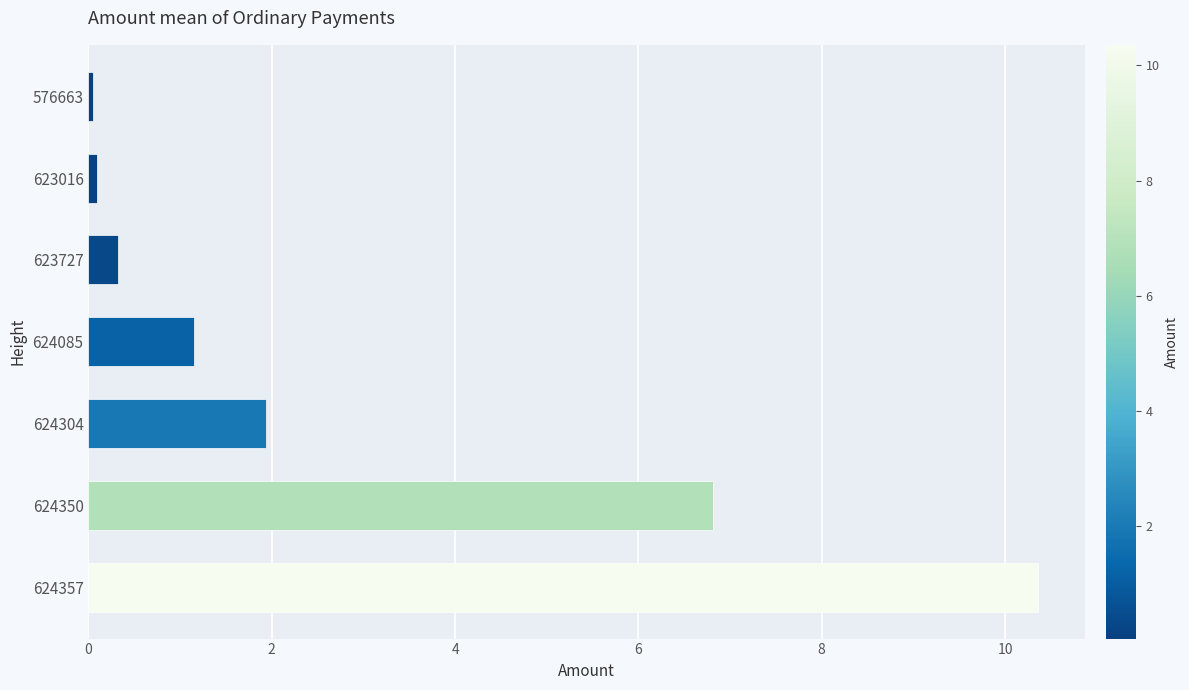

How many bars are there in total?

7